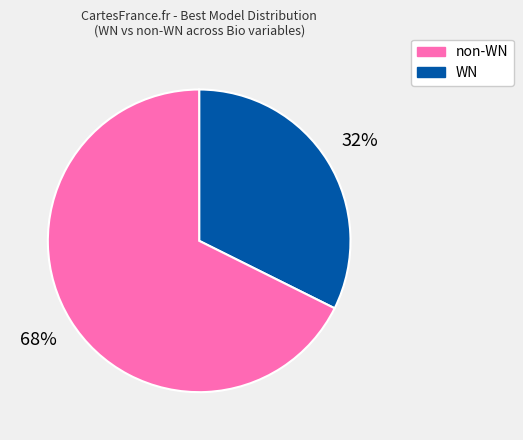

Does any single category account for the majority?

Yes